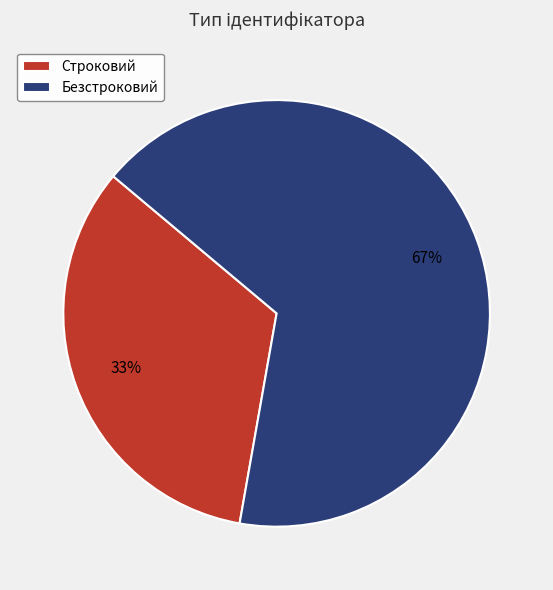

Is it true that Строковий is 33% of the pie?

True